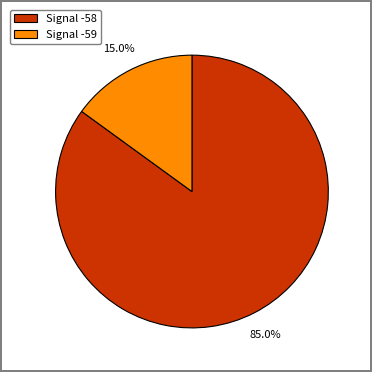

What is the majority slice?

Signal -58